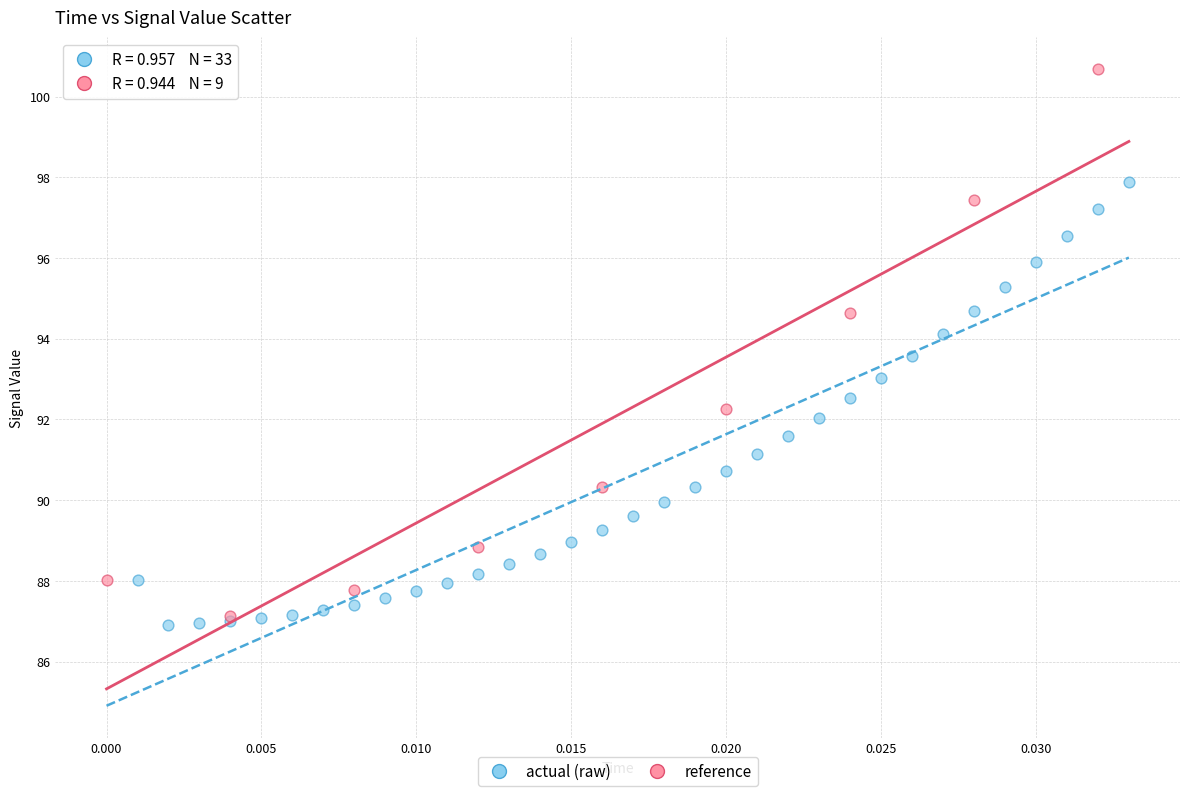

Which series contains the highest Y value?

reference